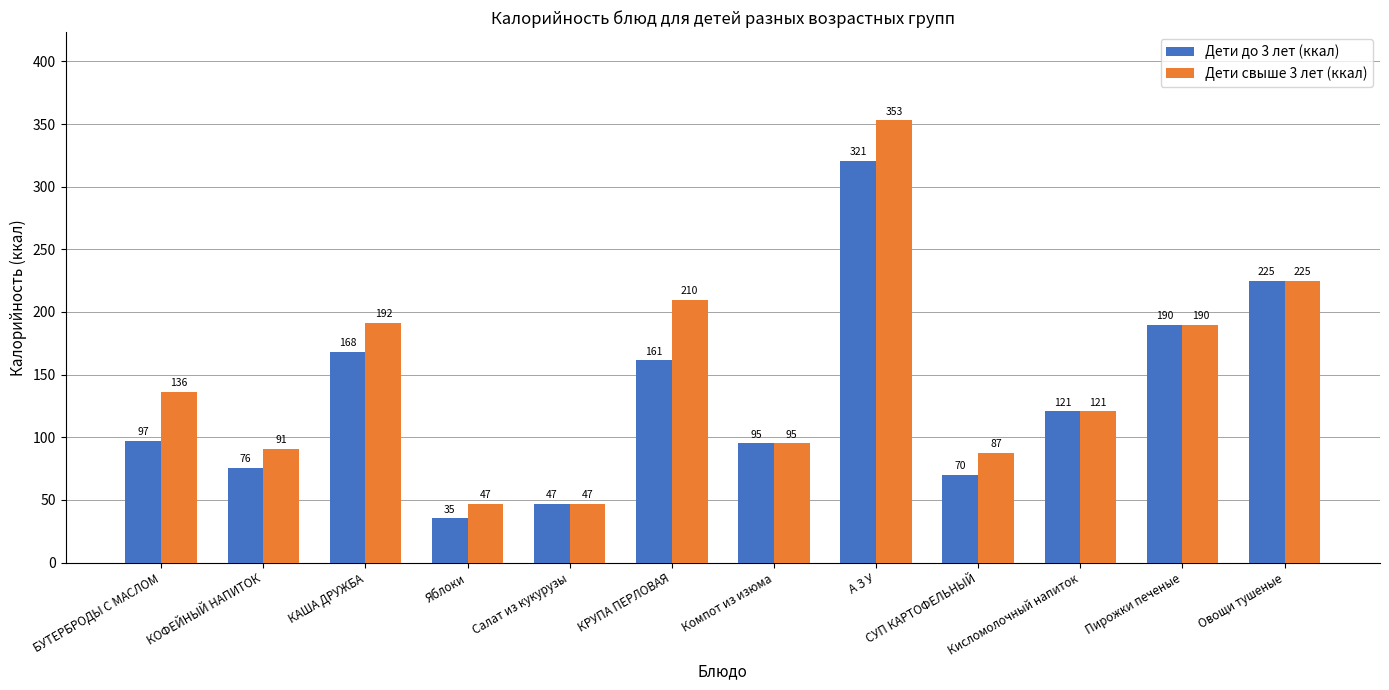

What is the minimum value for Дети свыше 3 лет (ккал)?

46.5